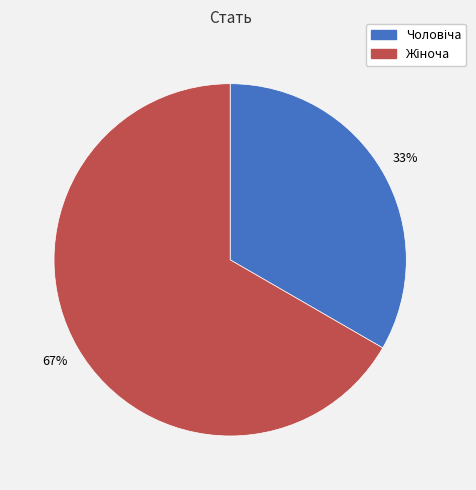

Is there a majority slice in this chart?

Yes